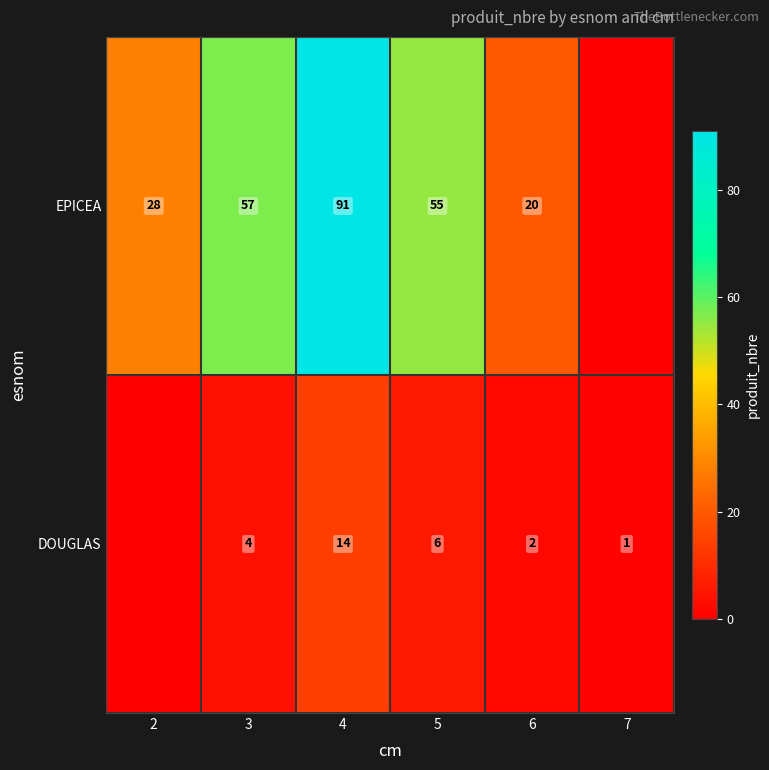

What is the difference between the DOUGLAS values at 4 and 6?

12